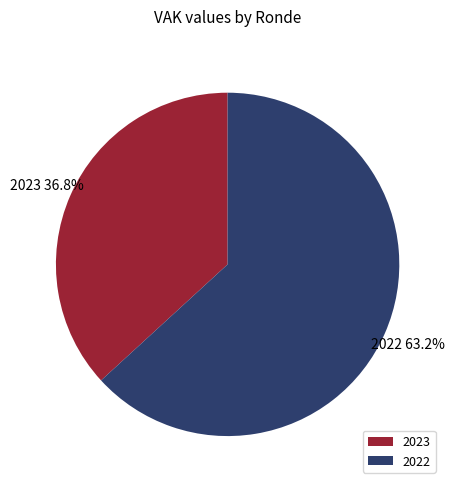

What is the largest slice in the pie chart?

2022